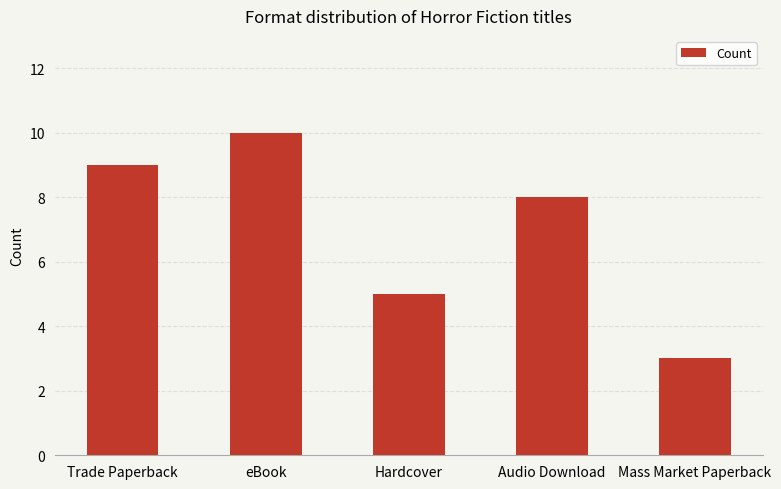

Where is the data nearest to the value 6?

Hardcover